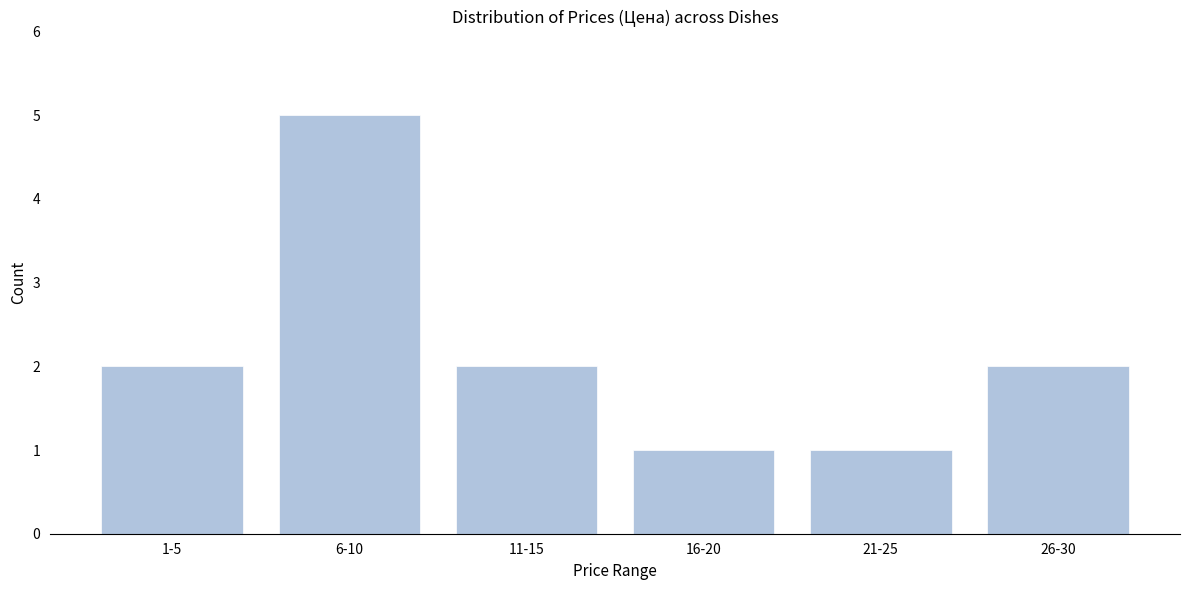

Reading left to right, list all the values displayed in this chart.

2	5	2	1	1	2